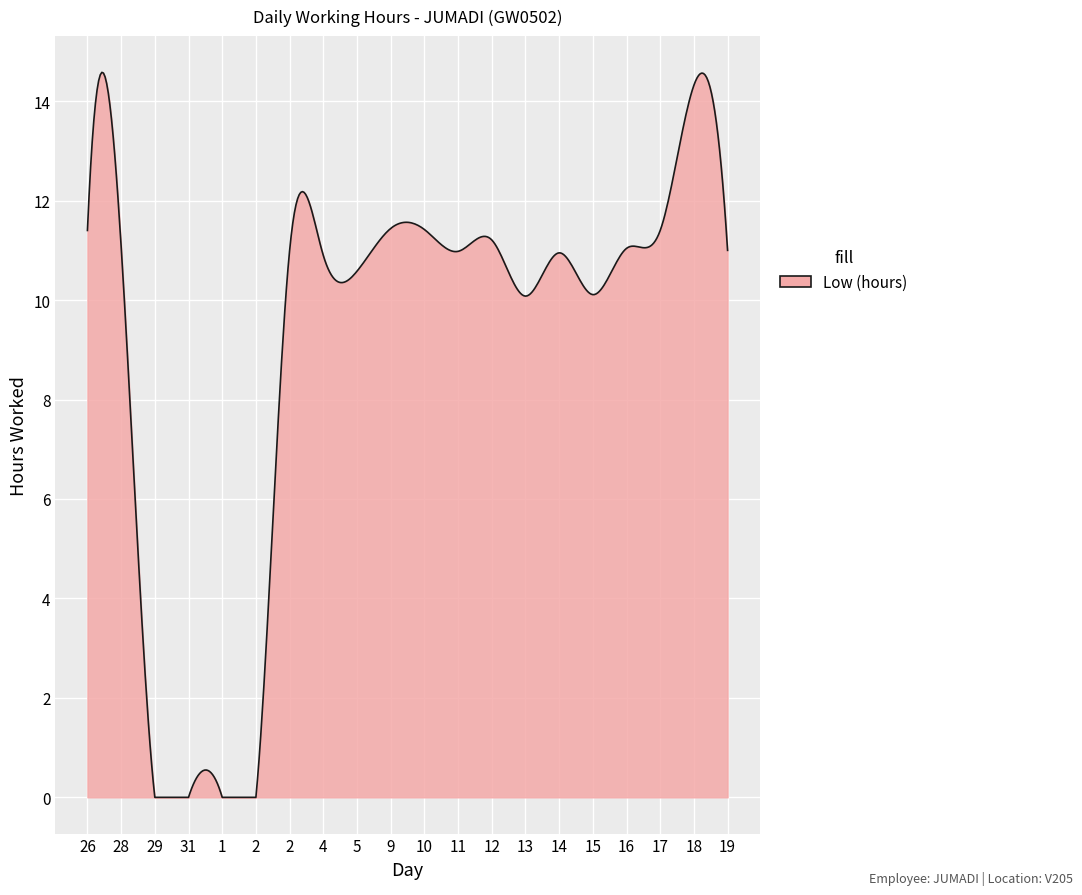

What is the difference between the maximum and minimum values?

14.6